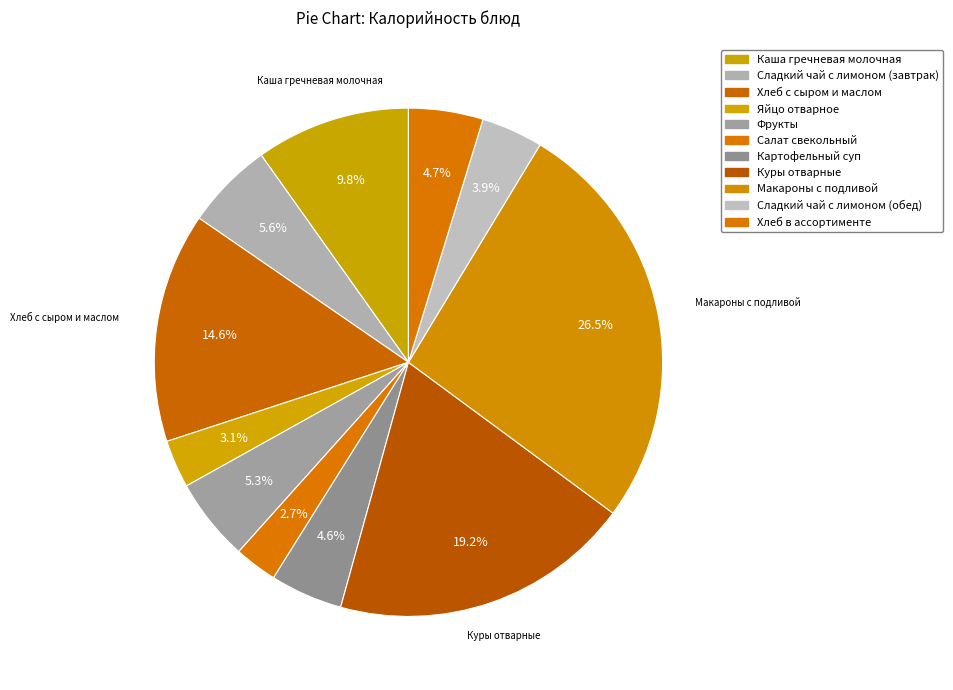

Does any single category account for the majority?

No